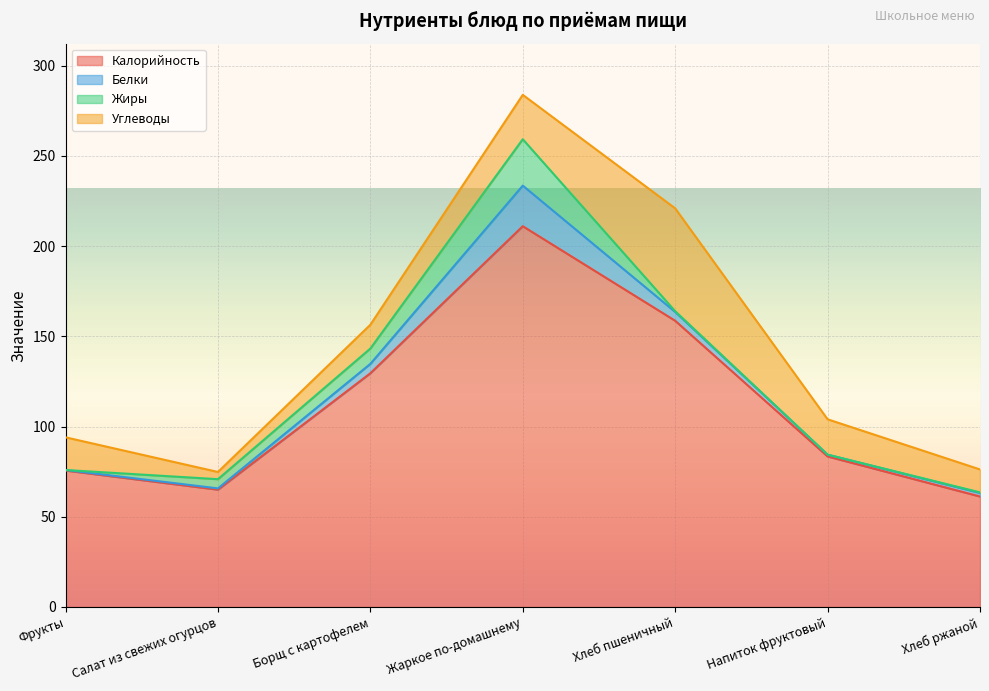

The value of Углеводы at Хлеб пшеничный is 57.0. True or false?

True